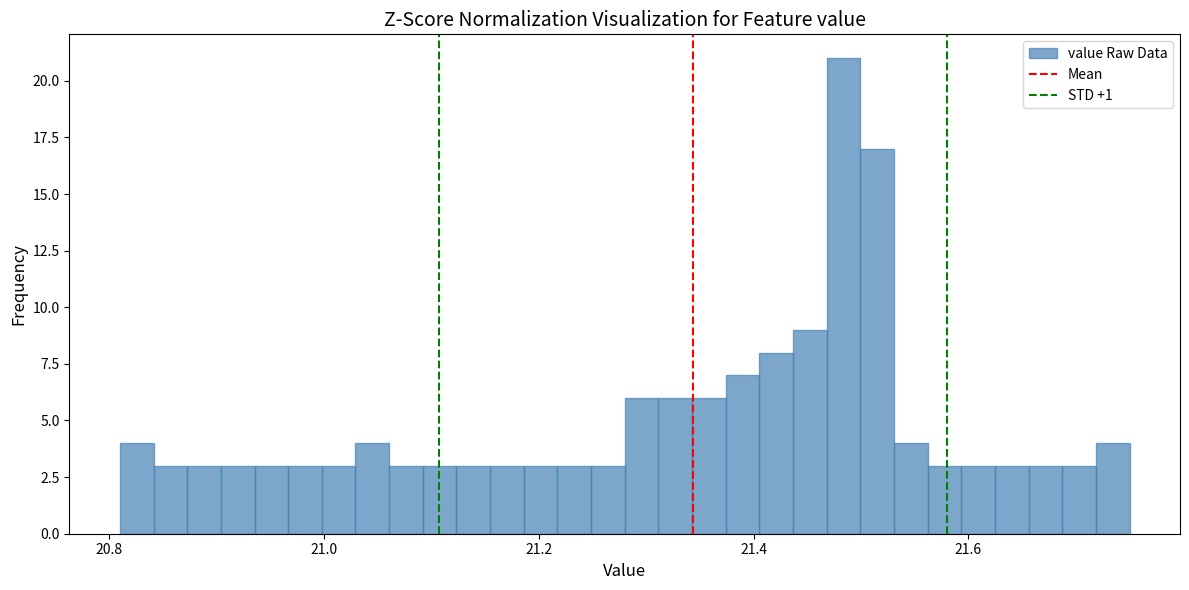

Around what value on the x-axis is the tallest bar? Give the approximate position of its centre, as read against the axis.

21.48